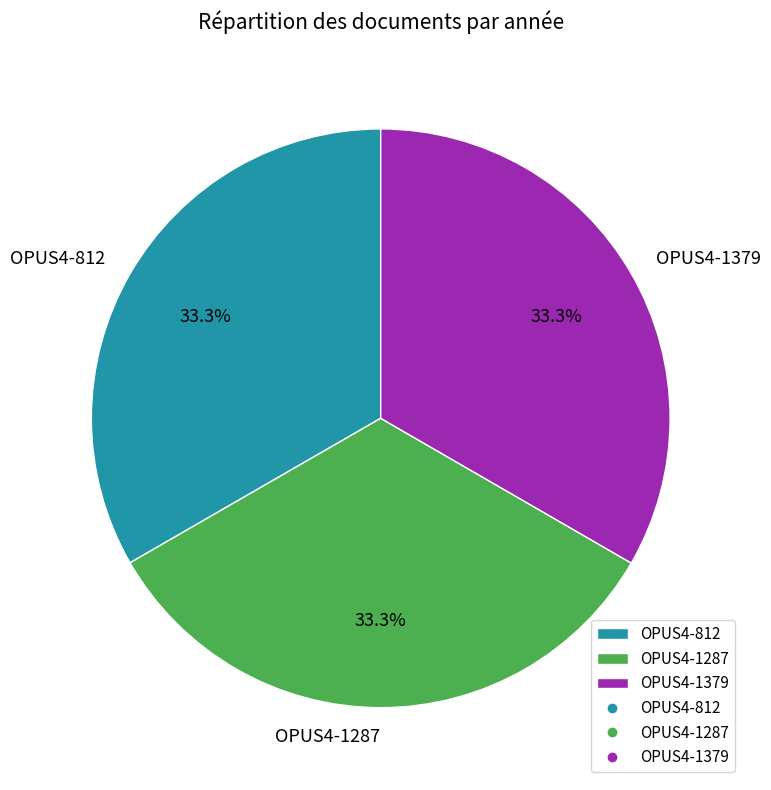

Does OPUS4-1379 represent more than half of the total?

No